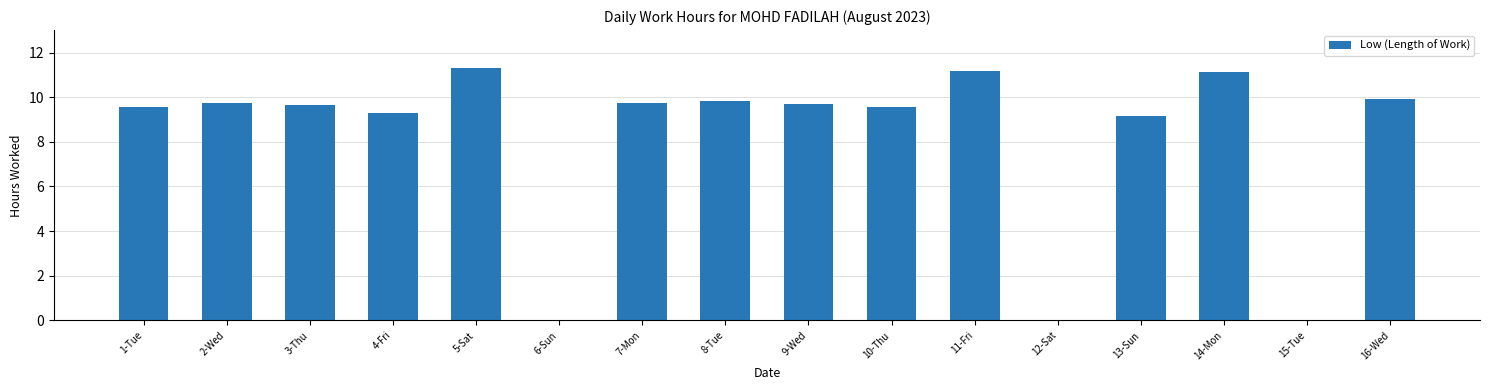

Where does the data first go above 9?

1-Tue